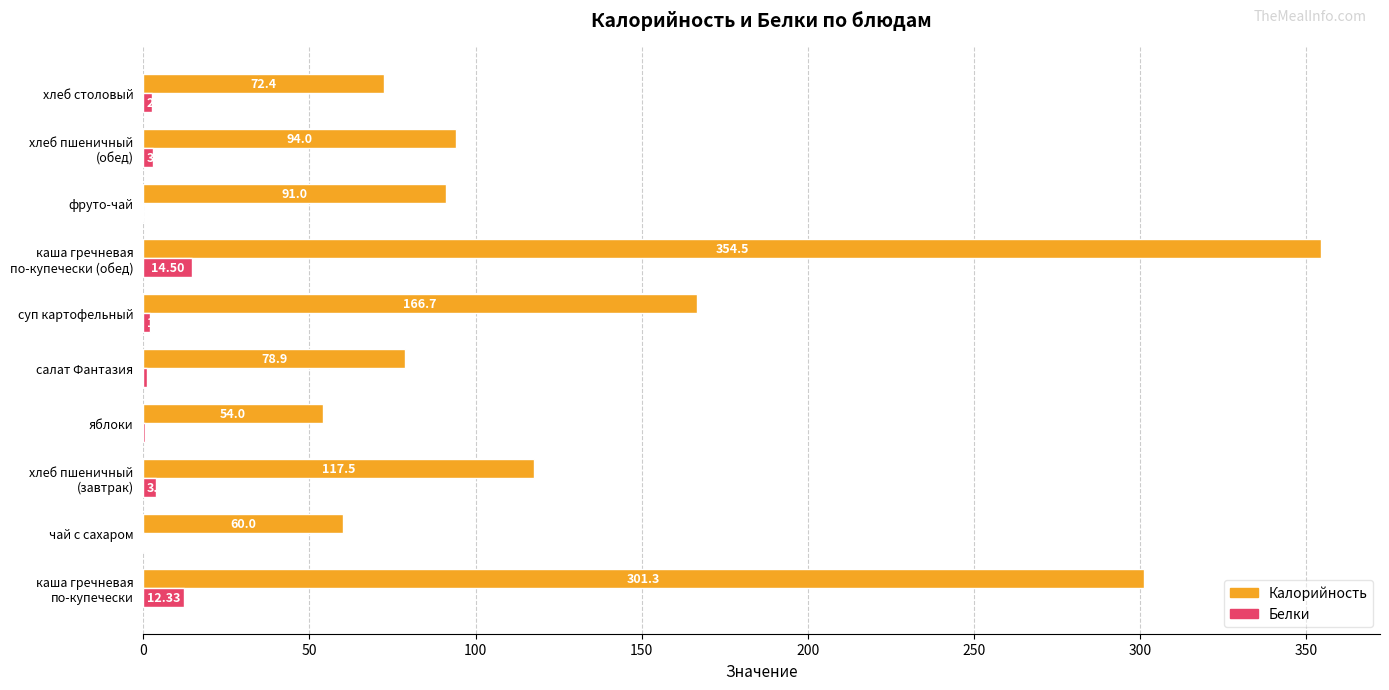

How many values in the Белки series exceed 2?

5